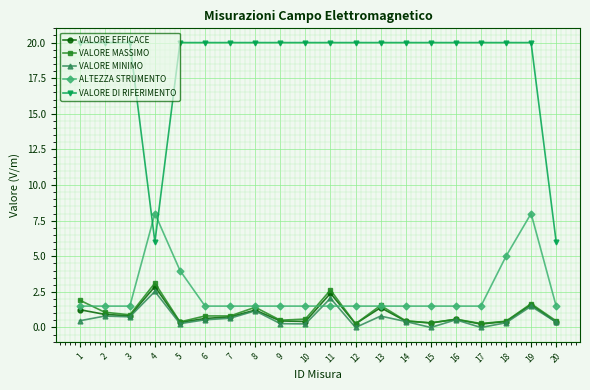

Is it true that VALORE EFFICACE equals 0.3 at 12?

True